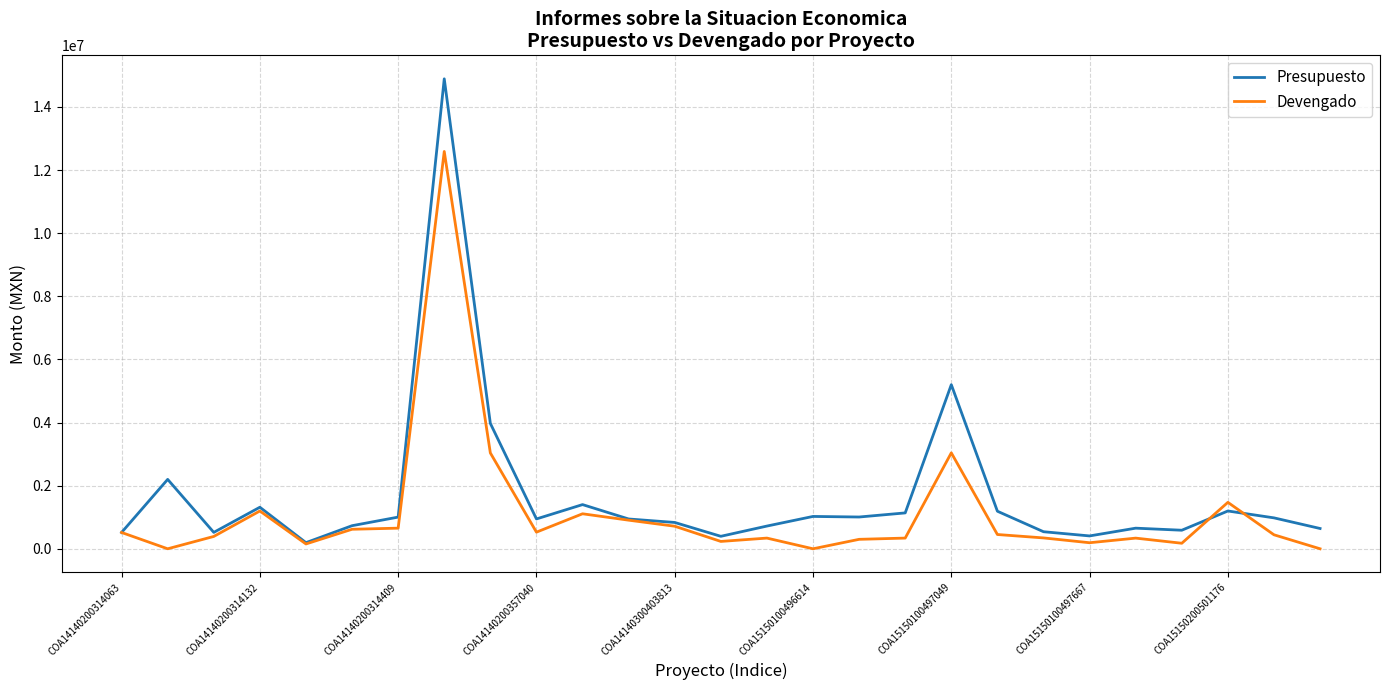

Which series has the widest spread of values?

Presupuesto